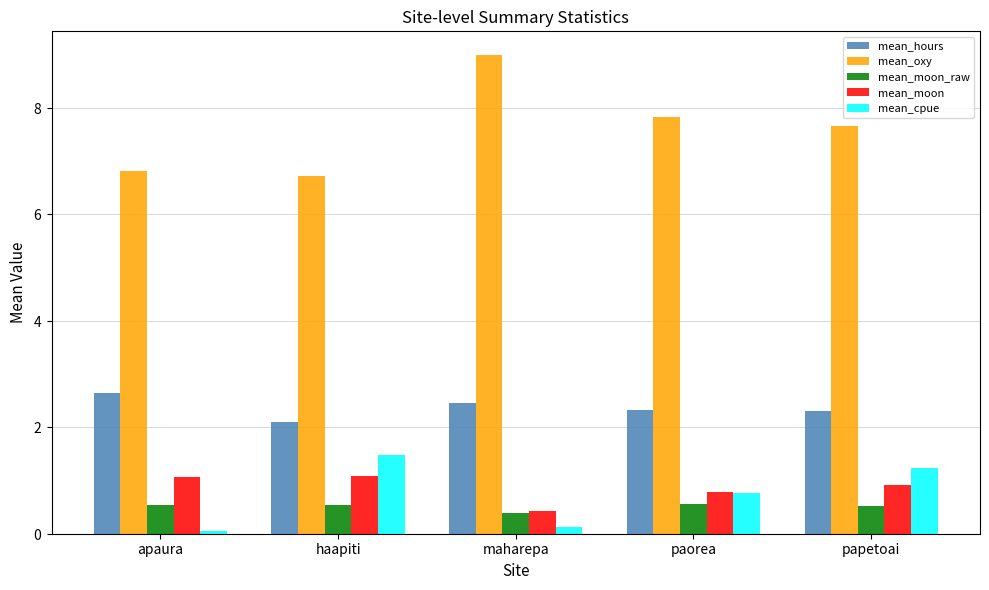

What are all the series names shown in the legend?

mean_hours, mean_oxy, mean_moon_raw, mean_moon, mean_cpue